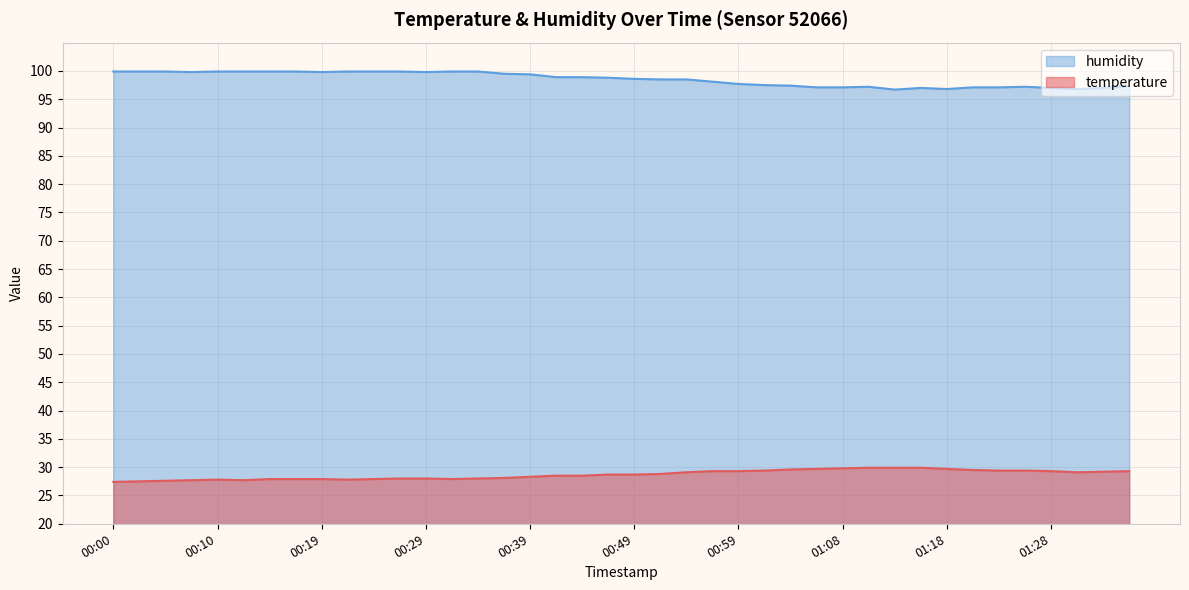

In humidity, how many points are higher than both neighbors (excluding endpoints)?

3